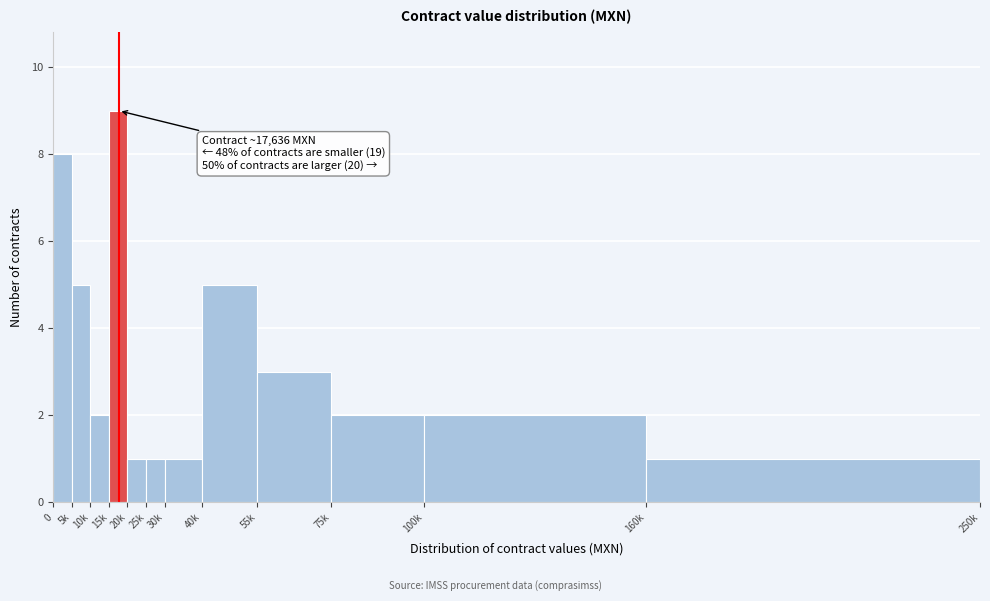

Reading left to right, extract all data points from this chart.

8	5	2	9	1	1	1	5	3	2	2	1